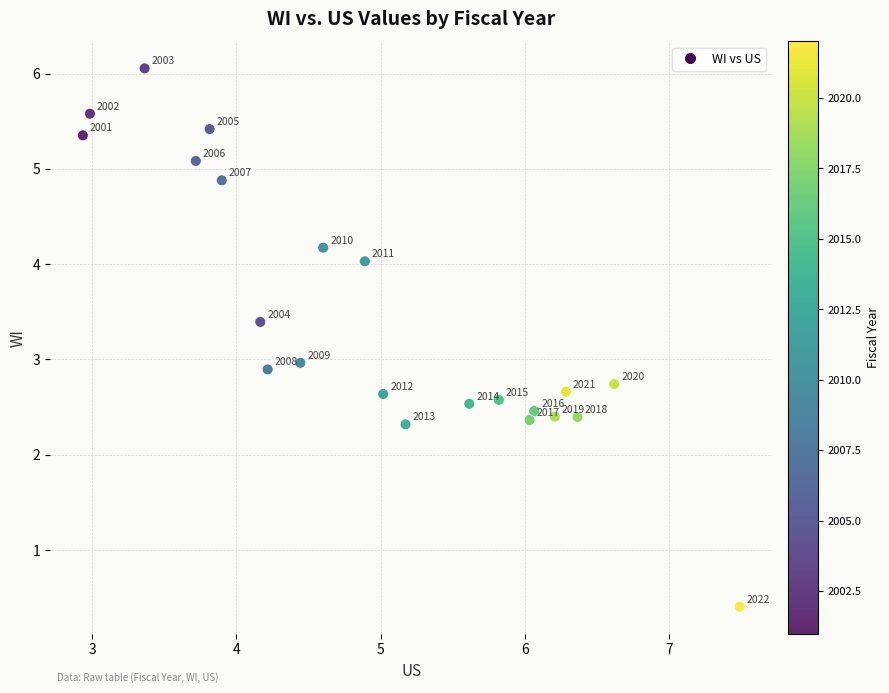

What is the range of X values (max minus min)?

4.6